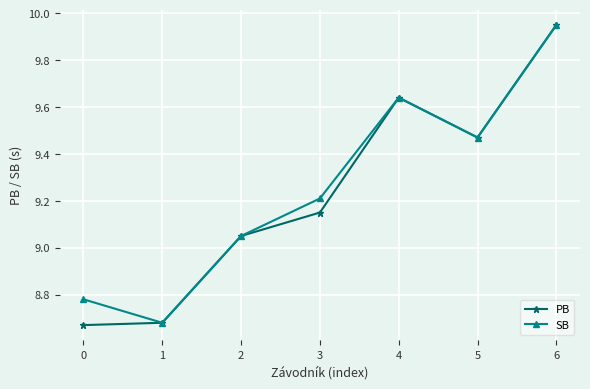

Rank the series at 3 from lowest to highest value.

PB, SB